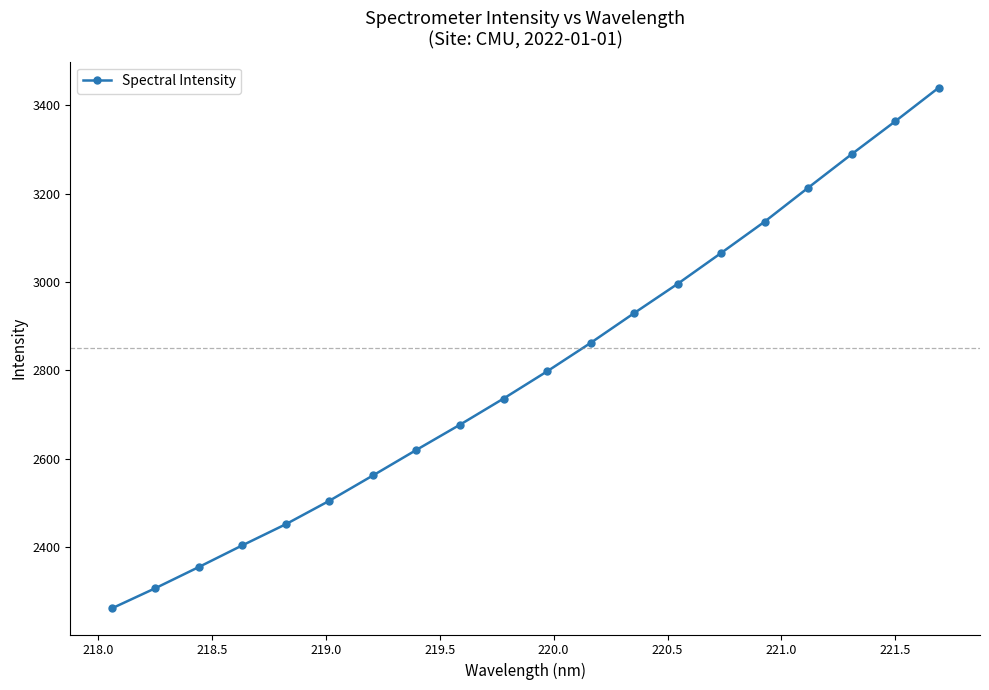

What is the value of the 11th point from the left?

2797.4